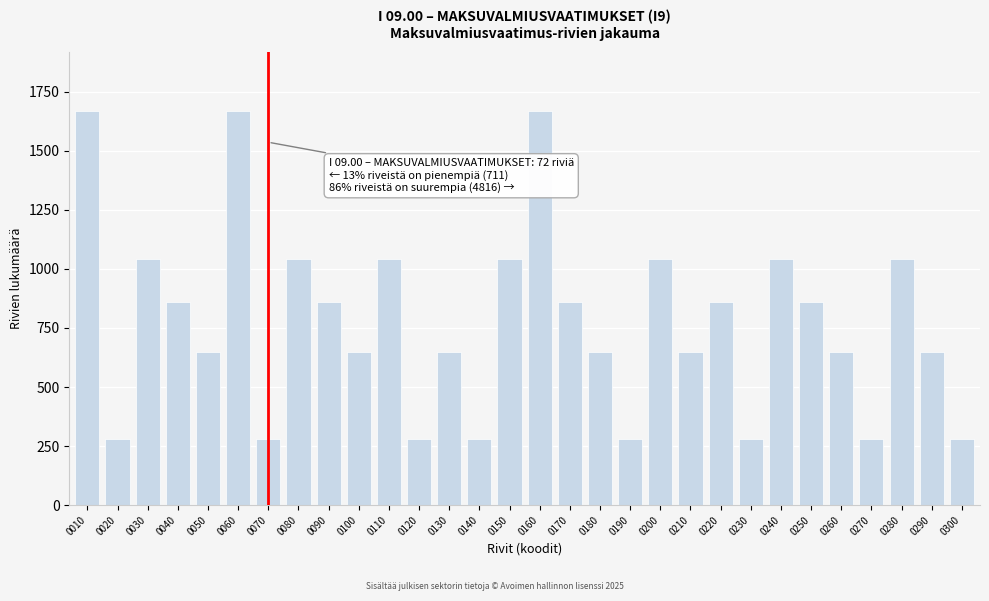

Reading left to right, transcribe all the data shown in this chart.

1670	280	1040	860	650	1670	280	1040	860	650	1040	280	650	280	1040	1670	860	650	280	1040	650	860	280	1040	860	650	280	1040	650	280